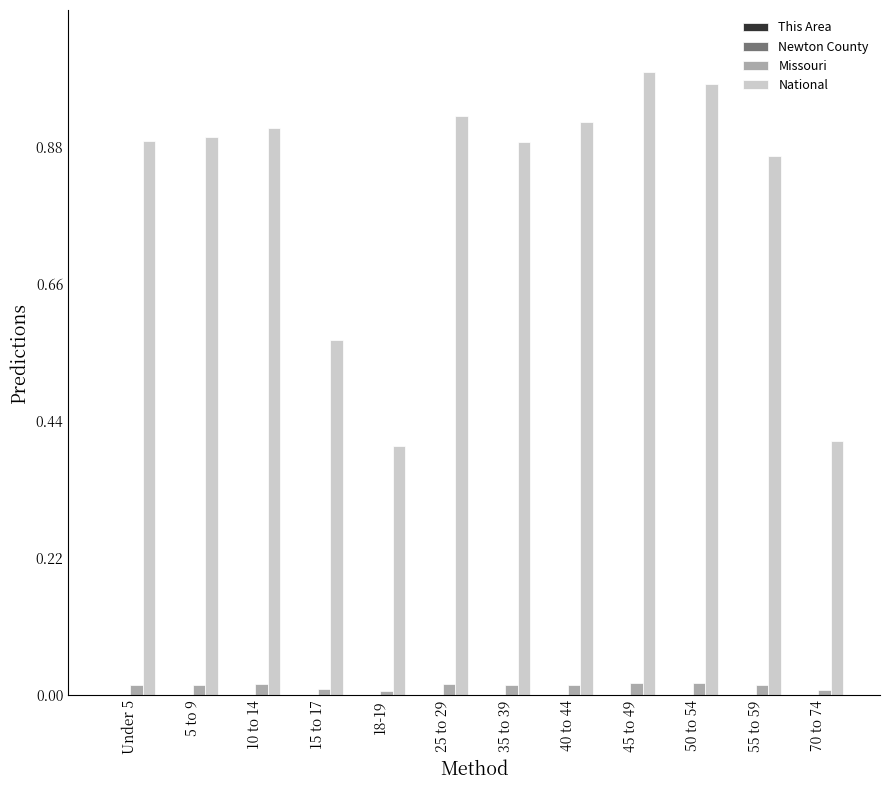

Which label corresponds to the largest value in the chart?

45 to 49